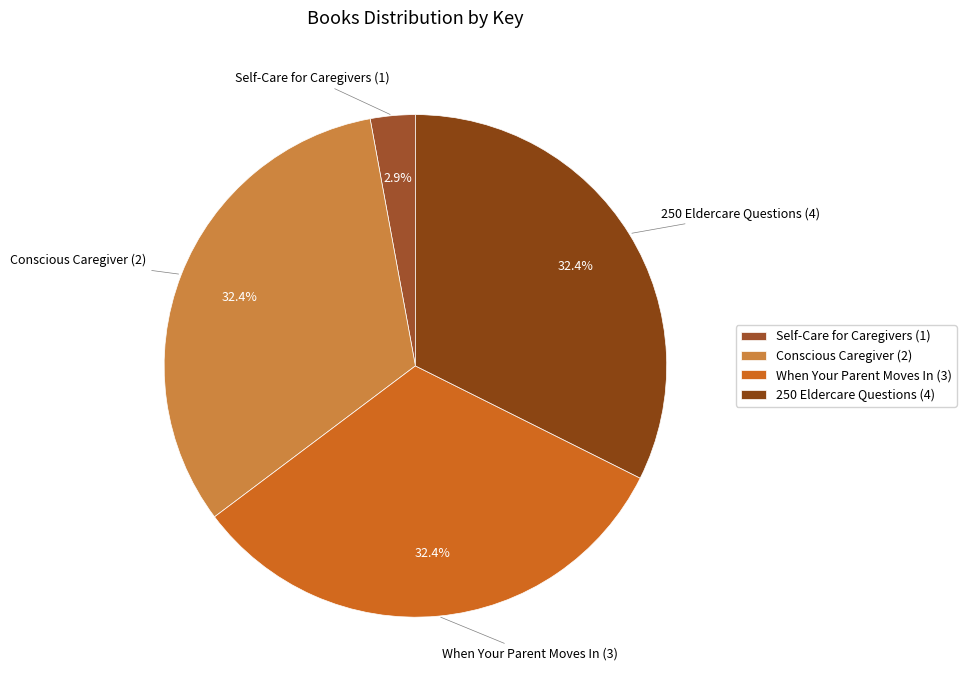

Does Conscious Caregiver (2) account for over 50% of the chart?

No